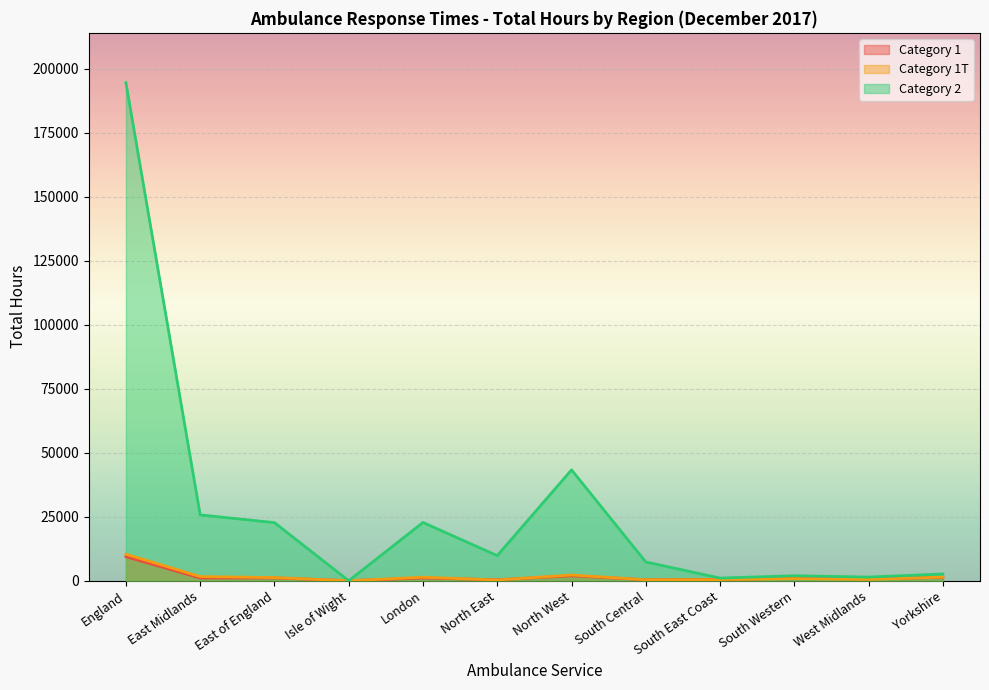

What is the maximum value for Category 2?

194564.6